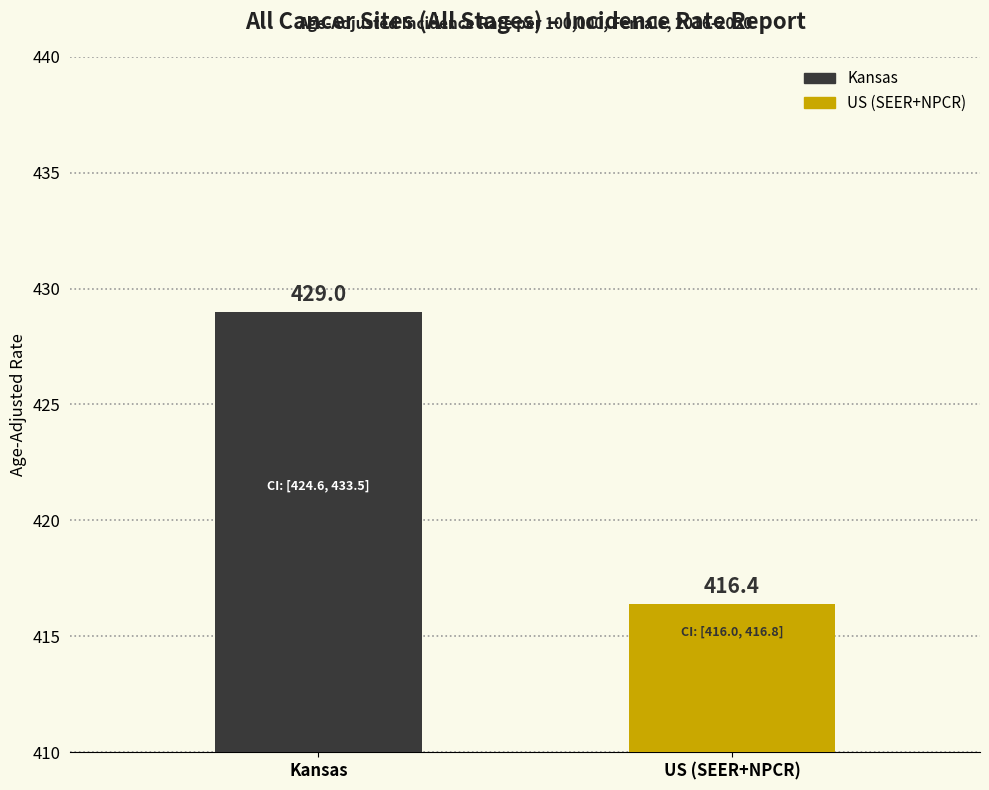

List the labels in order of value, smallest first.

US (SEER+NPCR), Kansas